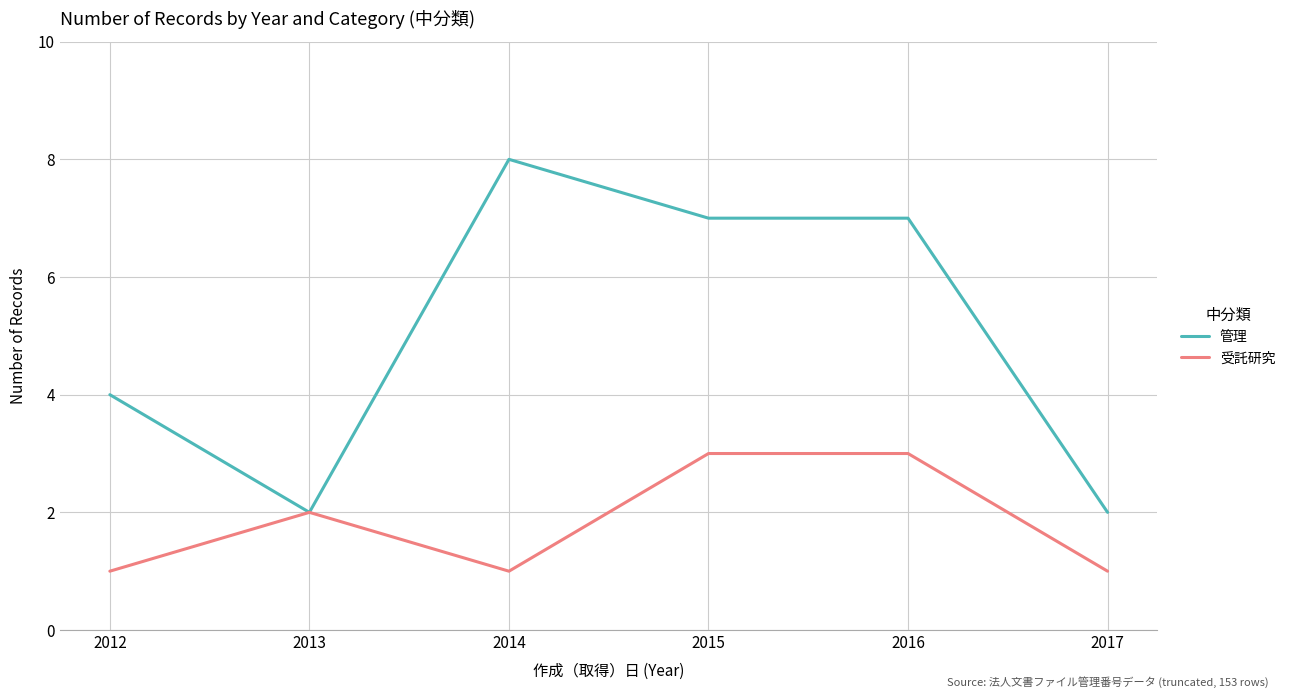

At which category does 受託研究 reach its first local valley?

2014